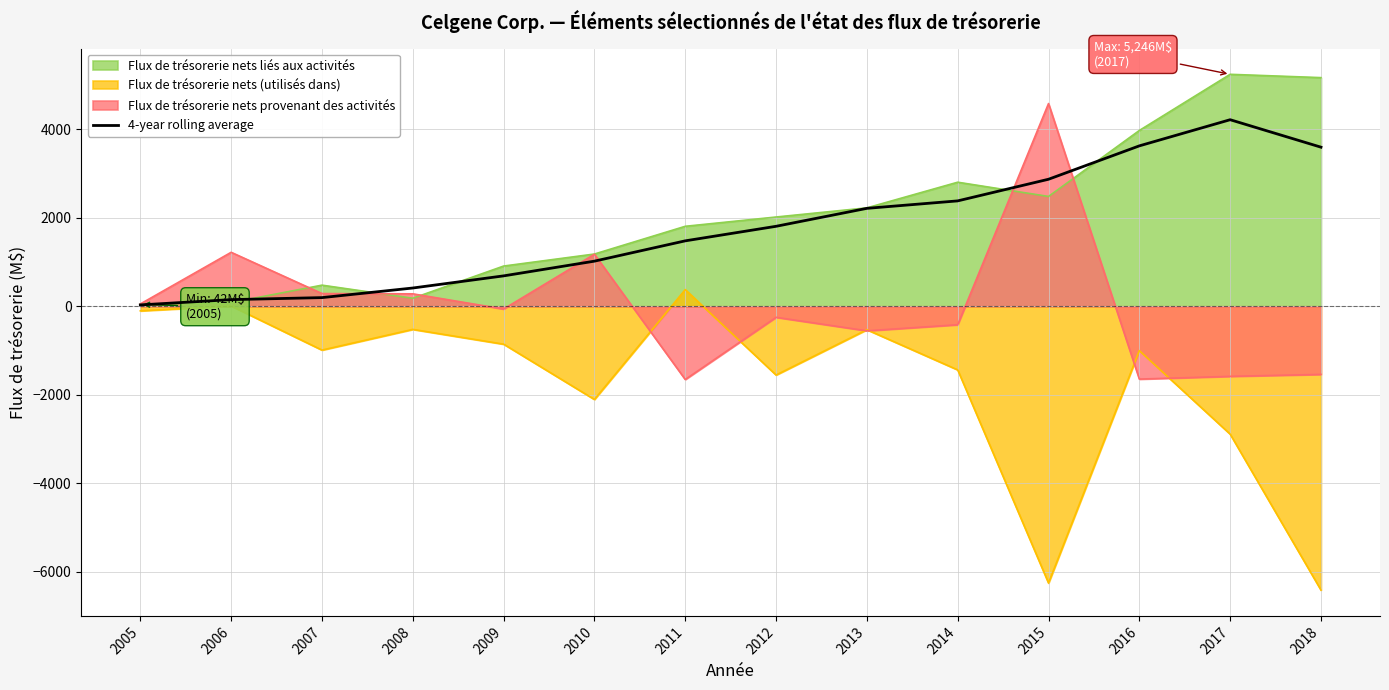

Which label corresponds to the smallest value in the chart?

2018